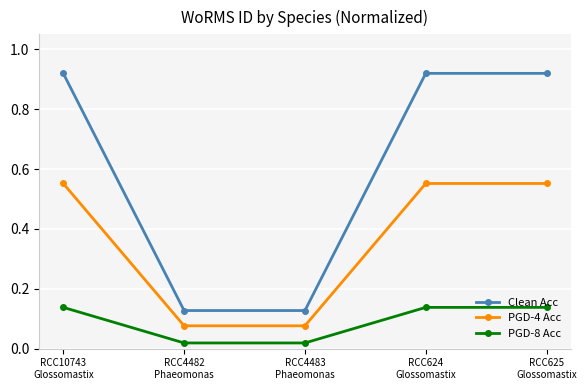

What is the sum of all PGD-8 Acc values?

0.5